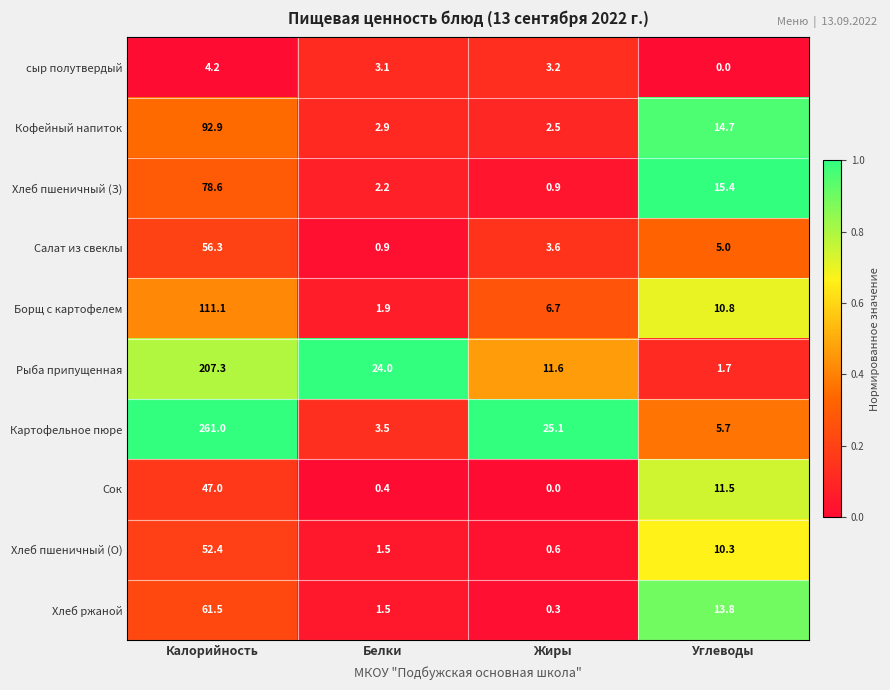

Which series changed the most between Белки and Углеводы?

Рыба припущенная